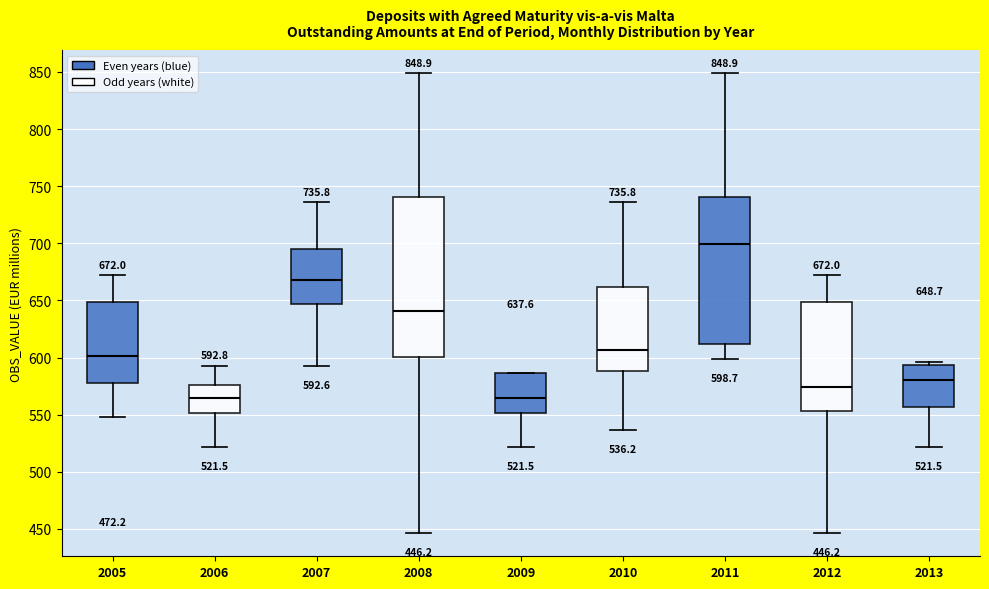

Which box is the tallest, from its lower edge to its upper edge?

2008